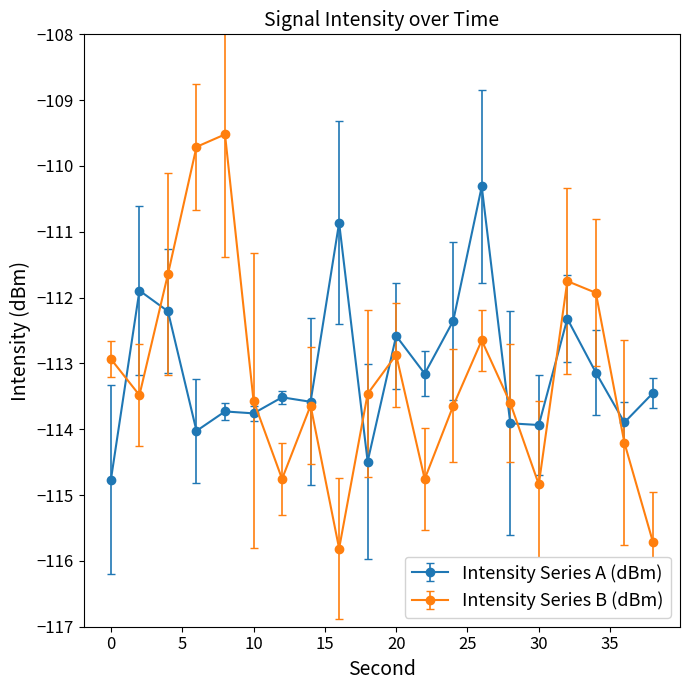

What is the lowest value of the Intensity Series B (dBm) series?

-115.8